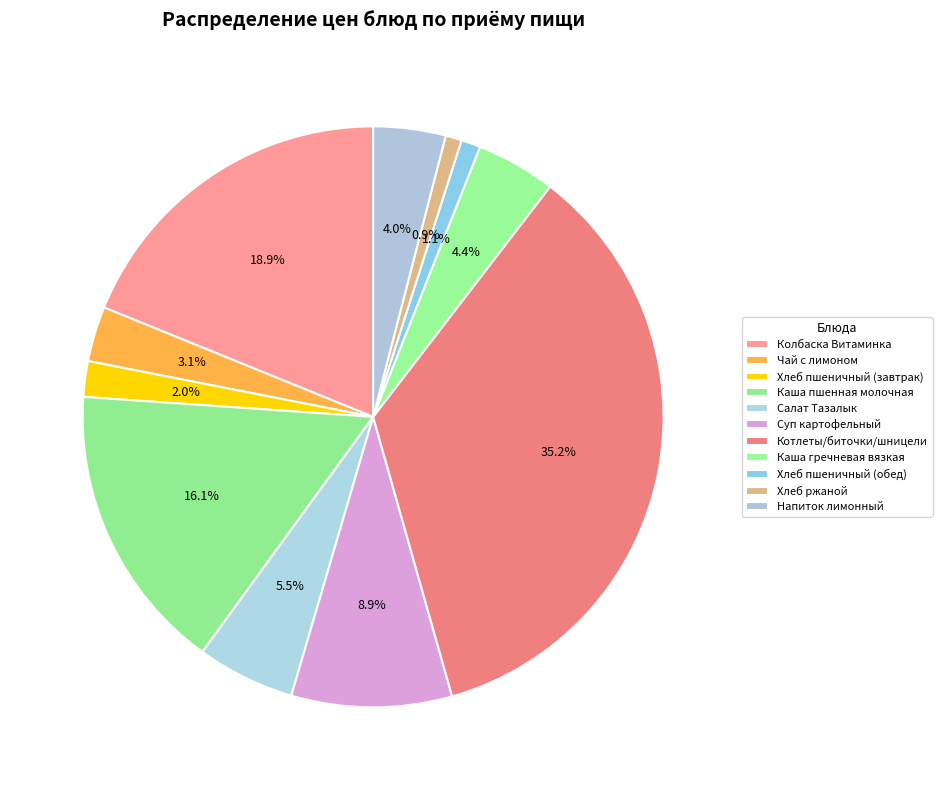

To the nearest percent, what portion does Хлеб пшеничный (обед) represent?

1%